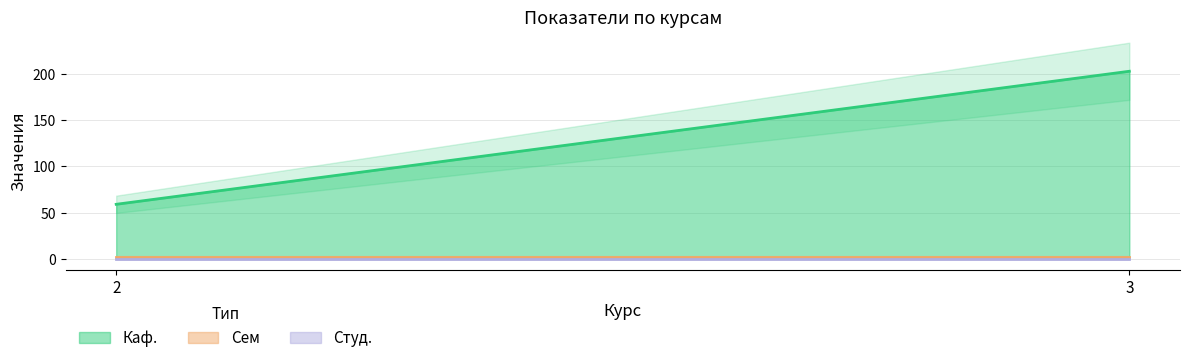

Which series has the largest total across all categories?

Каф.